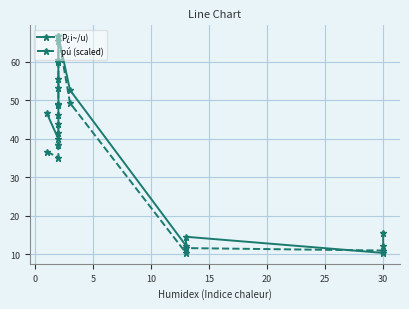

True or false: P¿i~/u) has a value of 23.0 at 30.

False